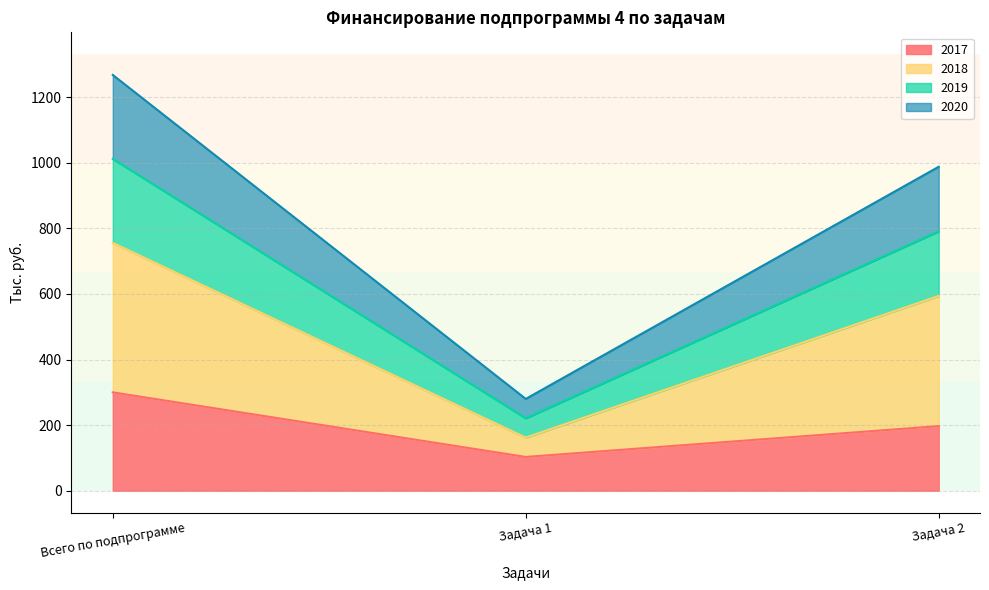

What is the maximum value shown in the chart?

1268